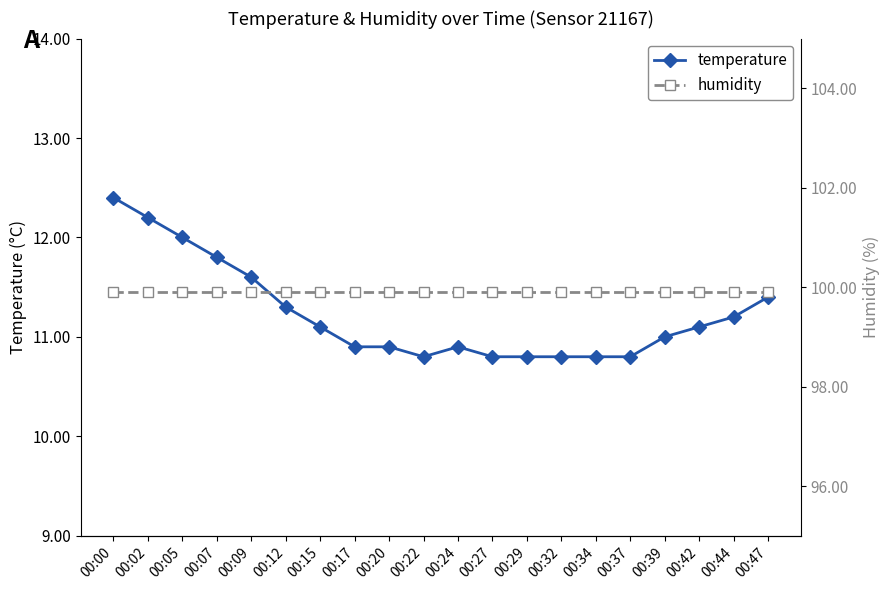

What is the maximum value shown in the chart?

99.9